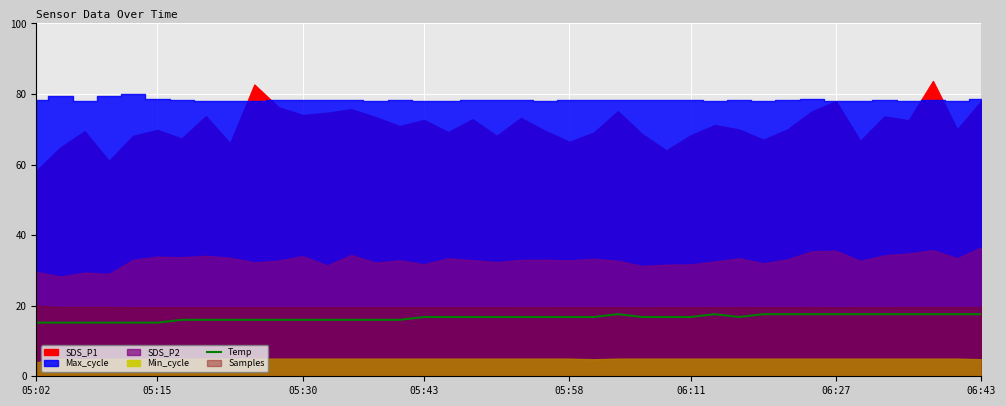

What is the lowest value of the Temp series?

15.2